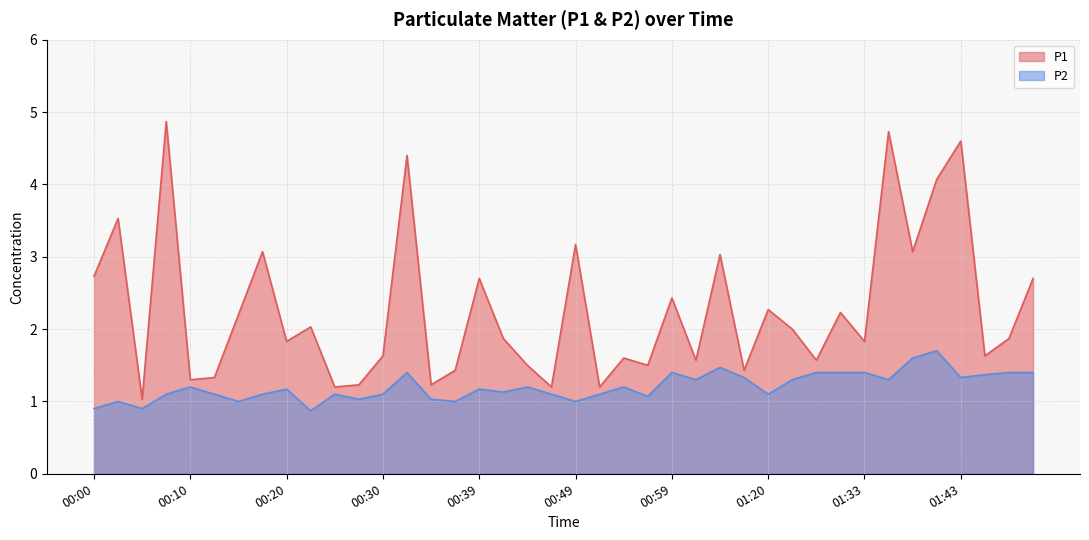

Is the value of P1 at 01:31 greater than the value of P2 at 00:22?

Yes